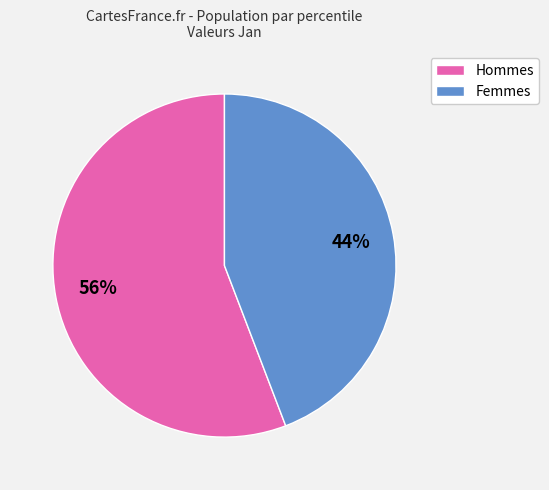

Does any single category account for the majority?

Yes